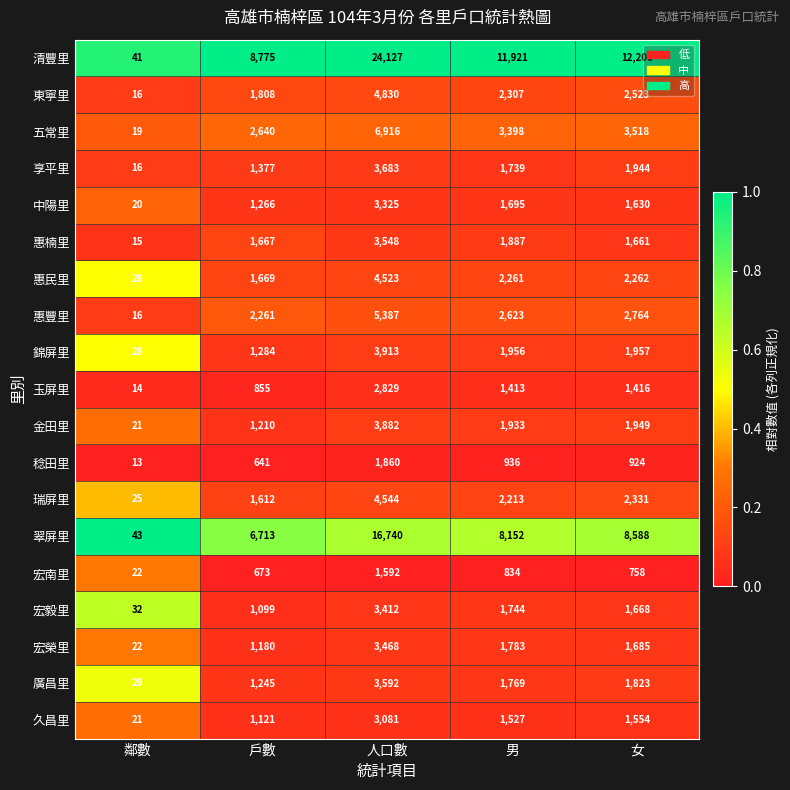

What is the greatest value displayed?

24127